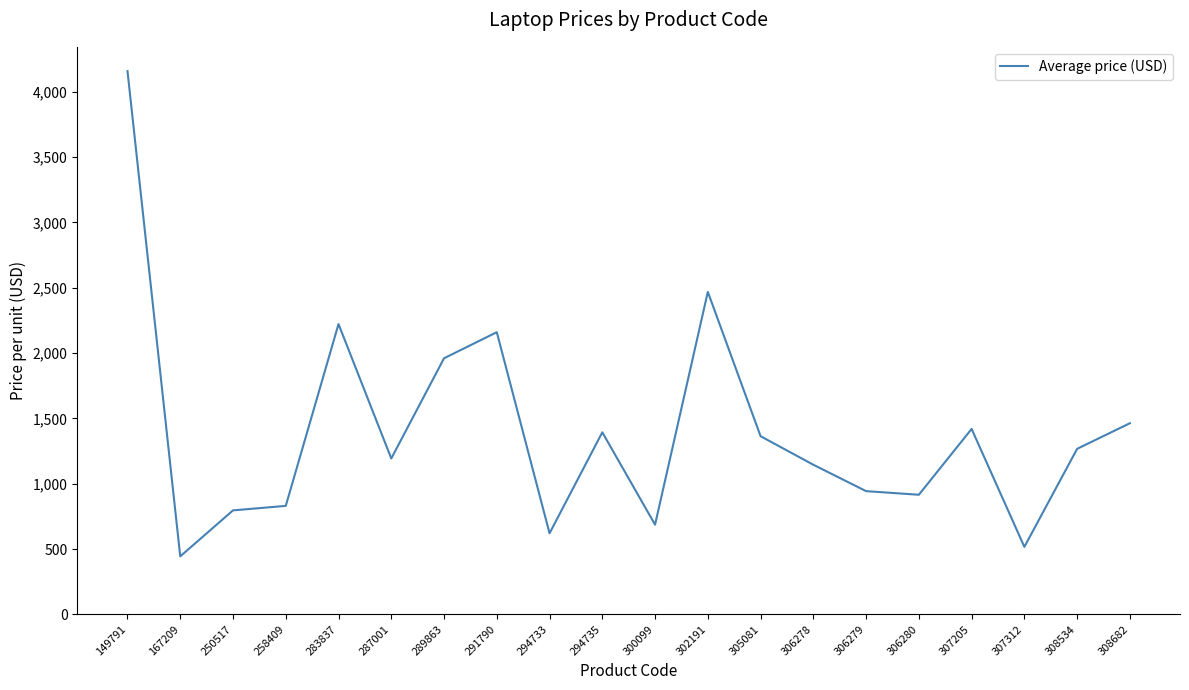

What is the ratio of the value at 289863 to the value at 300099?

2.9